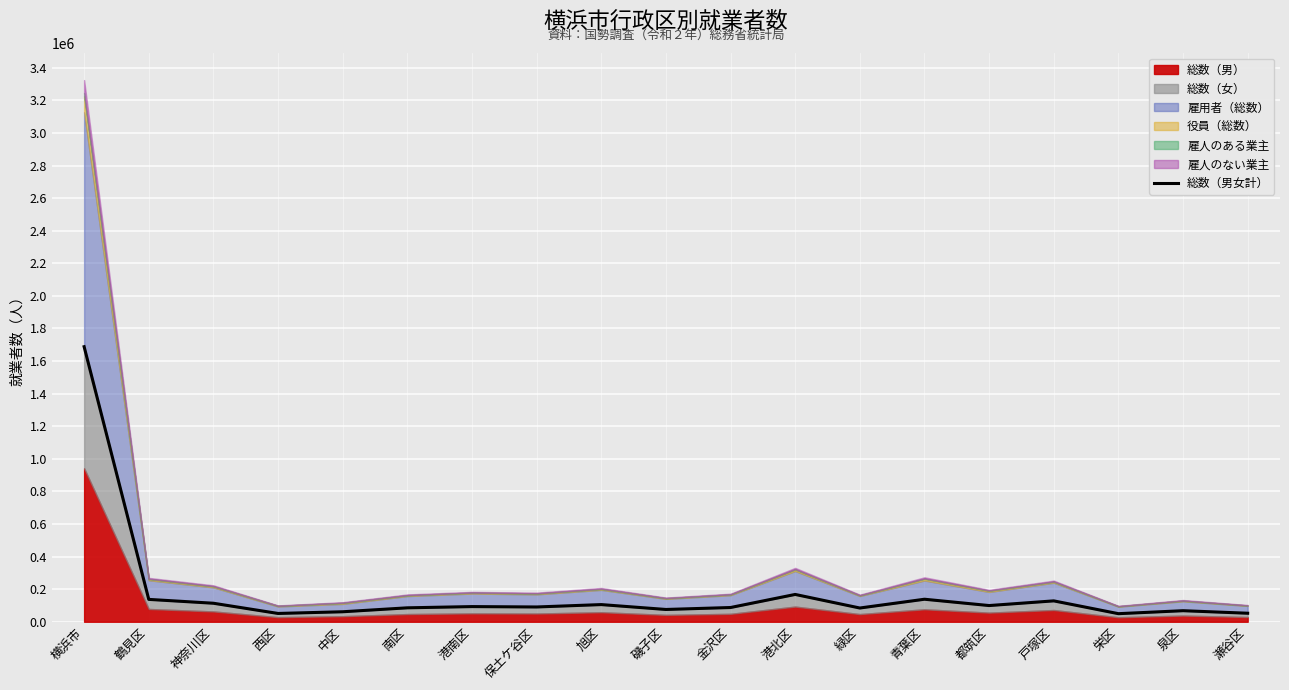

What is the change in value from 金沢区 to 港北区?

+80254